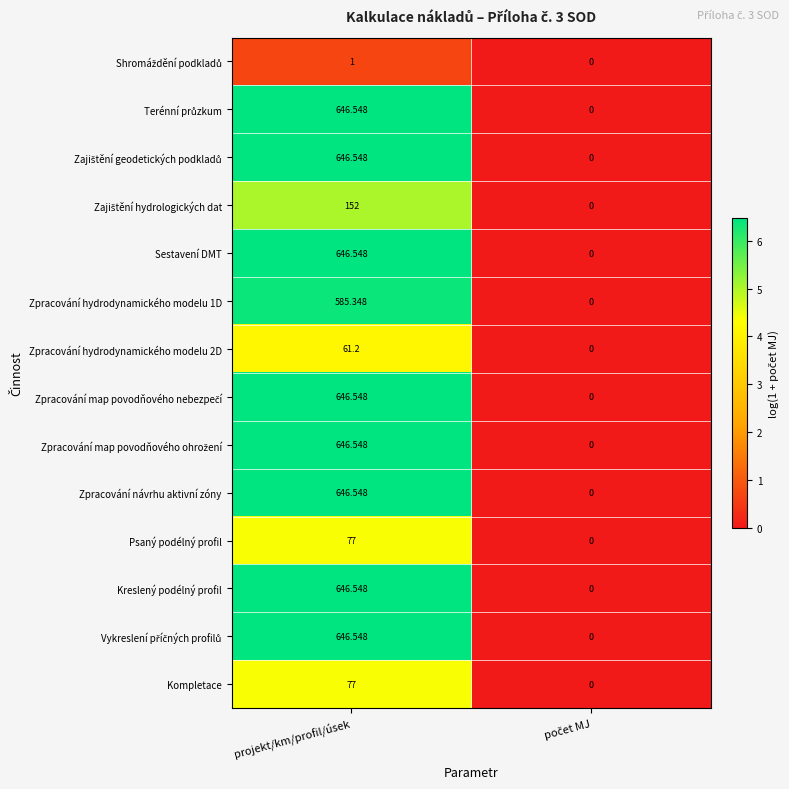

At which category is the sum across all series the highest?

projekt/km/profil/úsek